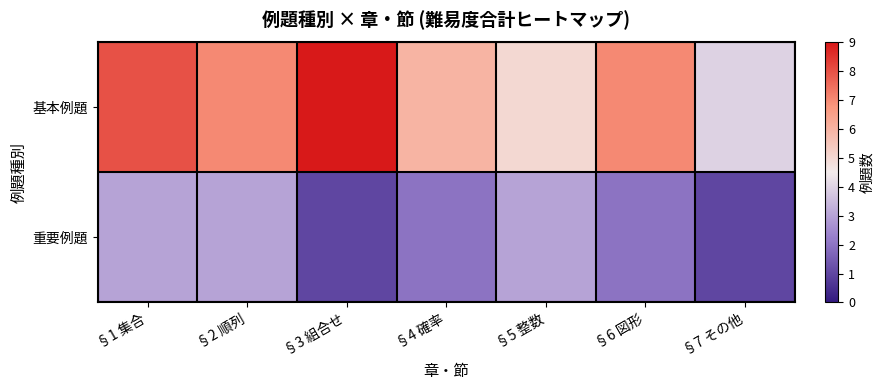

At which category does the chart reach its minimum across all series?

§3 組合せ